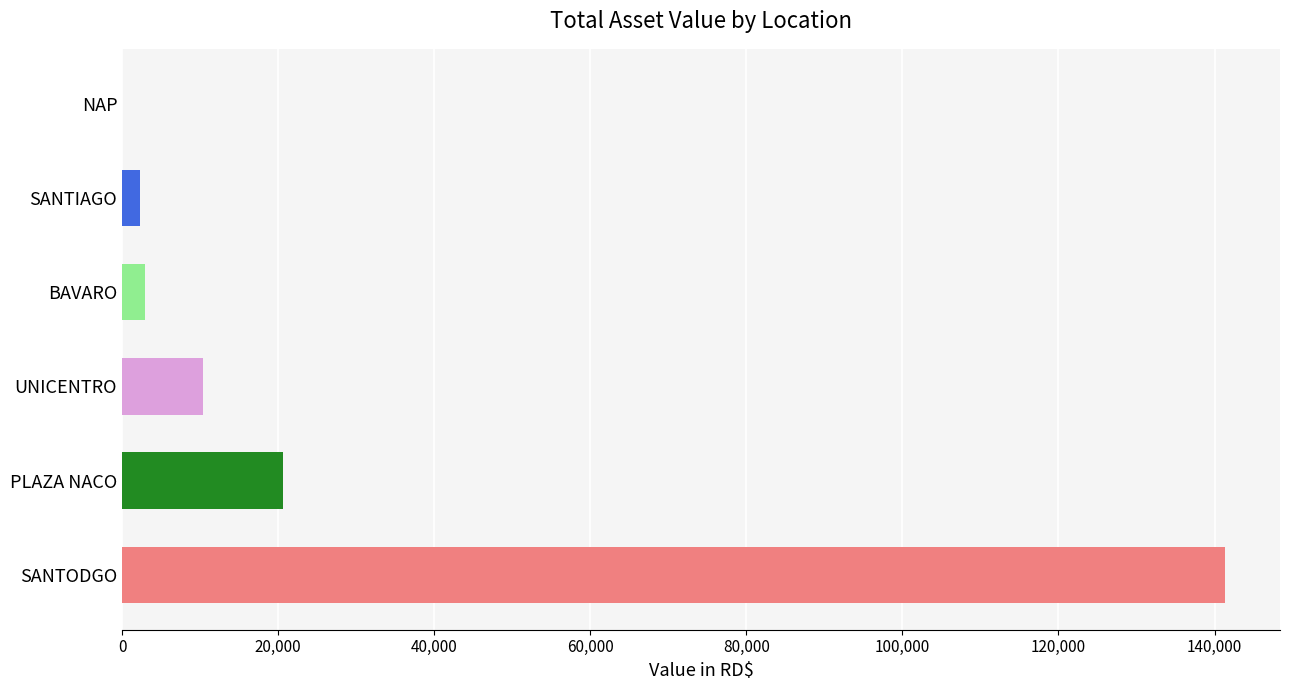

What is the sum of all values?

177580.5